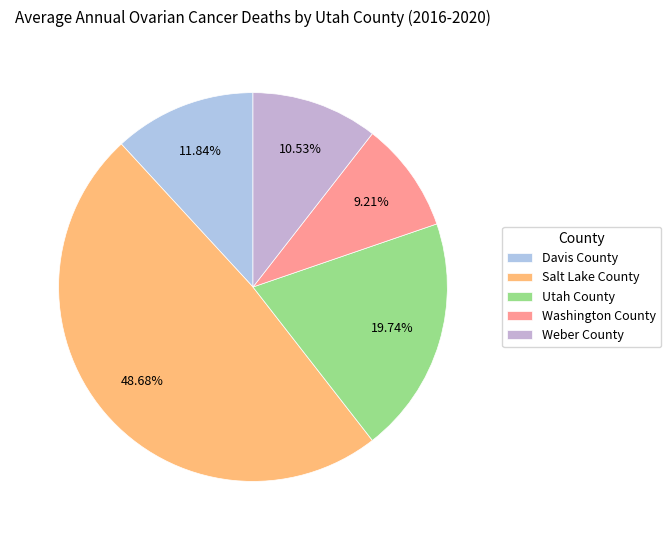

True or false: Washington County accounts for 1% of the total.

False